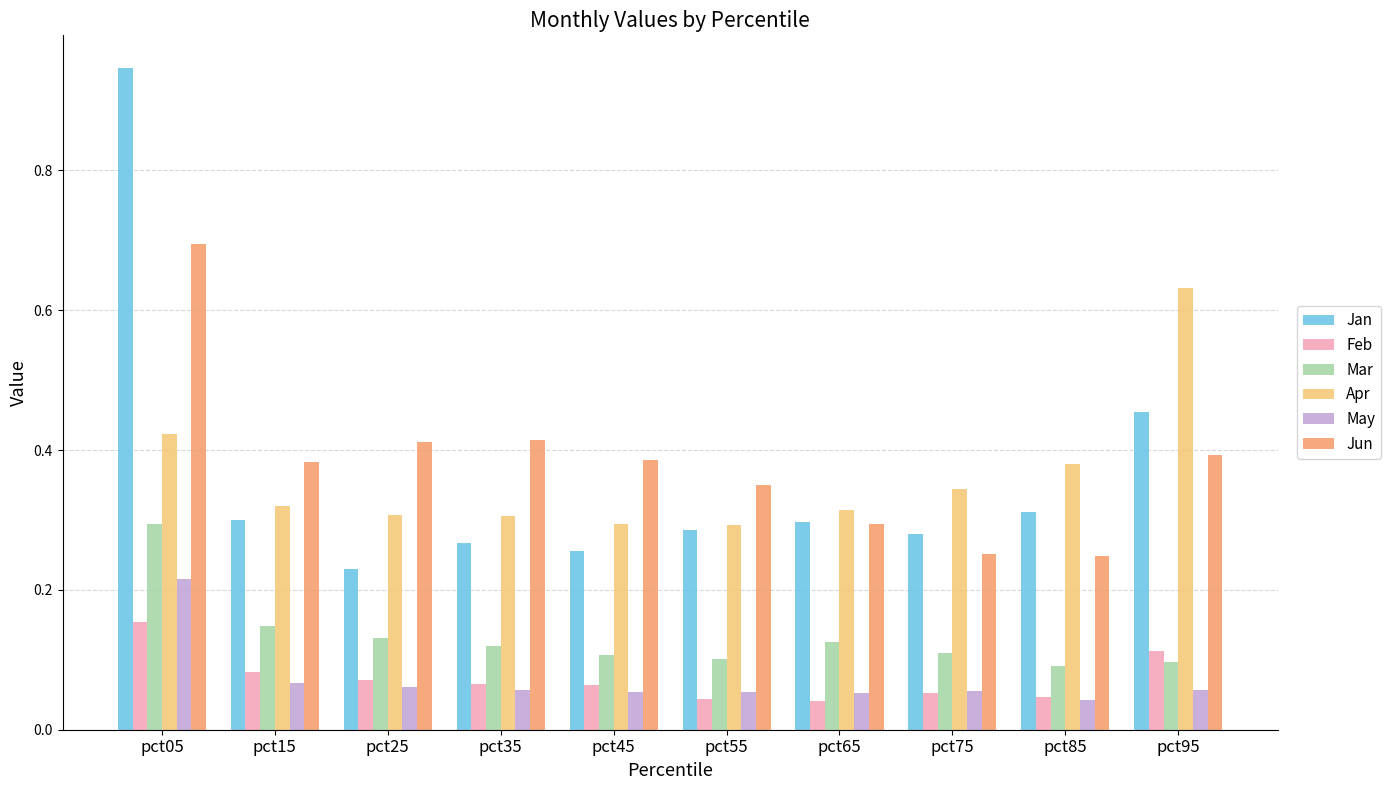

How many Mar values are between 0 and 1?

10